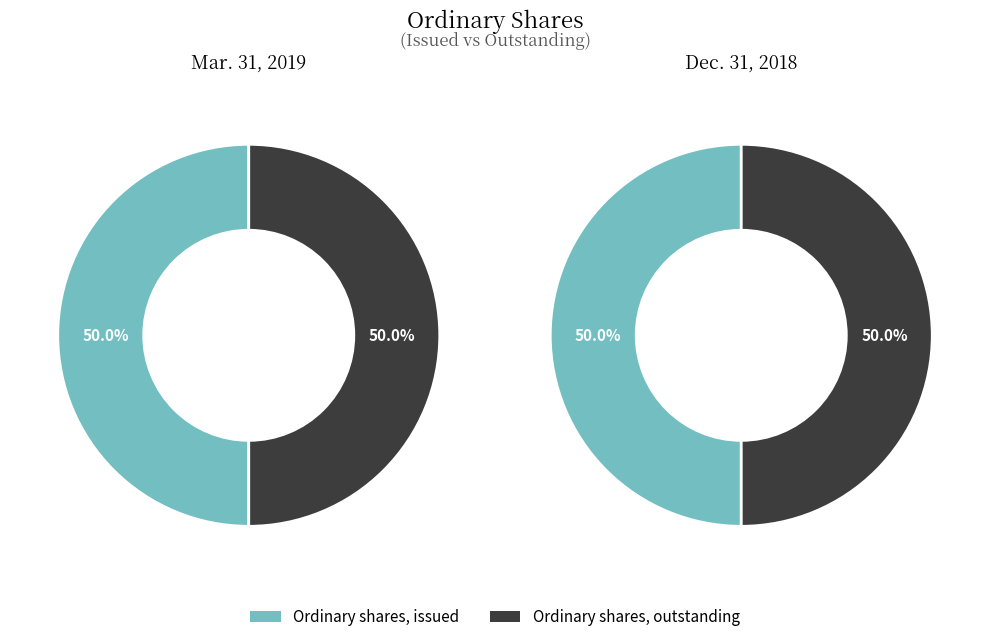

What is the smallest slice in the pie chart?

Ordinary shares, issued